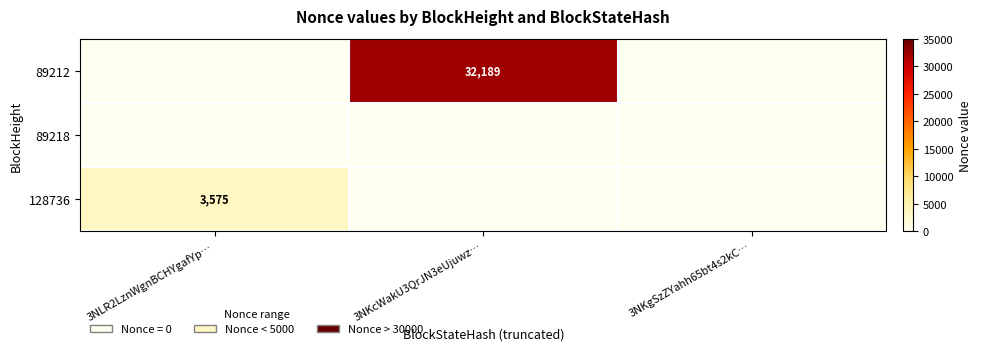

At how many categories does at least one series exceed 5742?

1